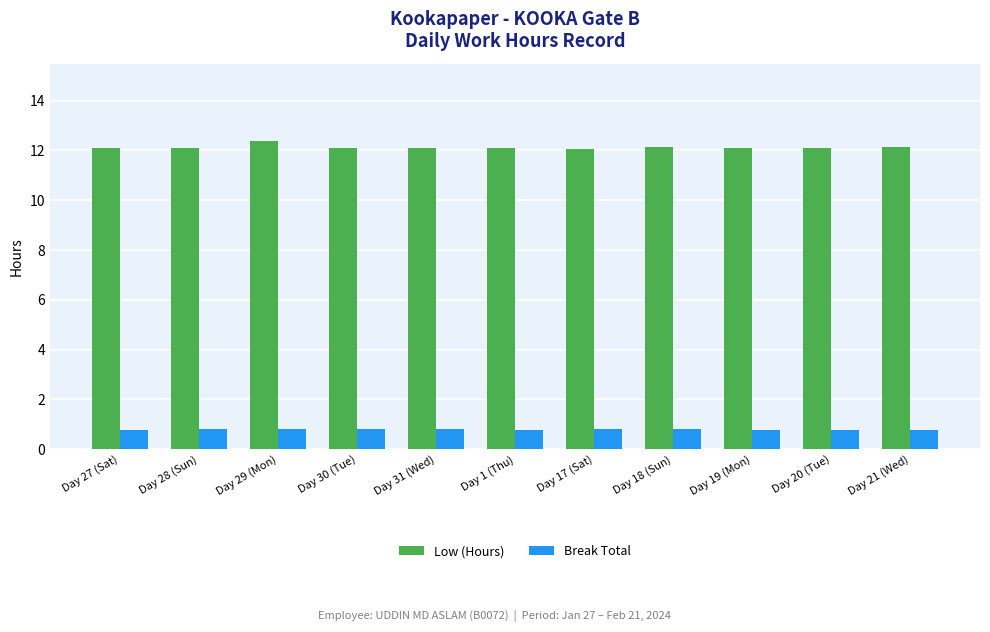

What is the sum of the Break Total values at Day 21 (Wed) and Day 17 (Sat)?

1.6